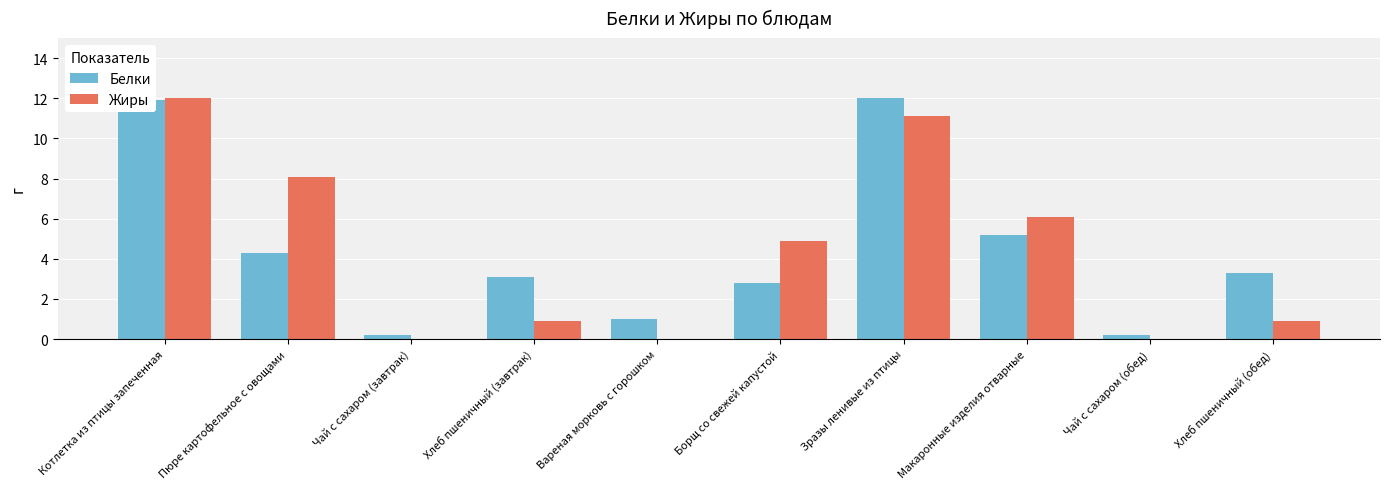

How many groups of bars are there?

10